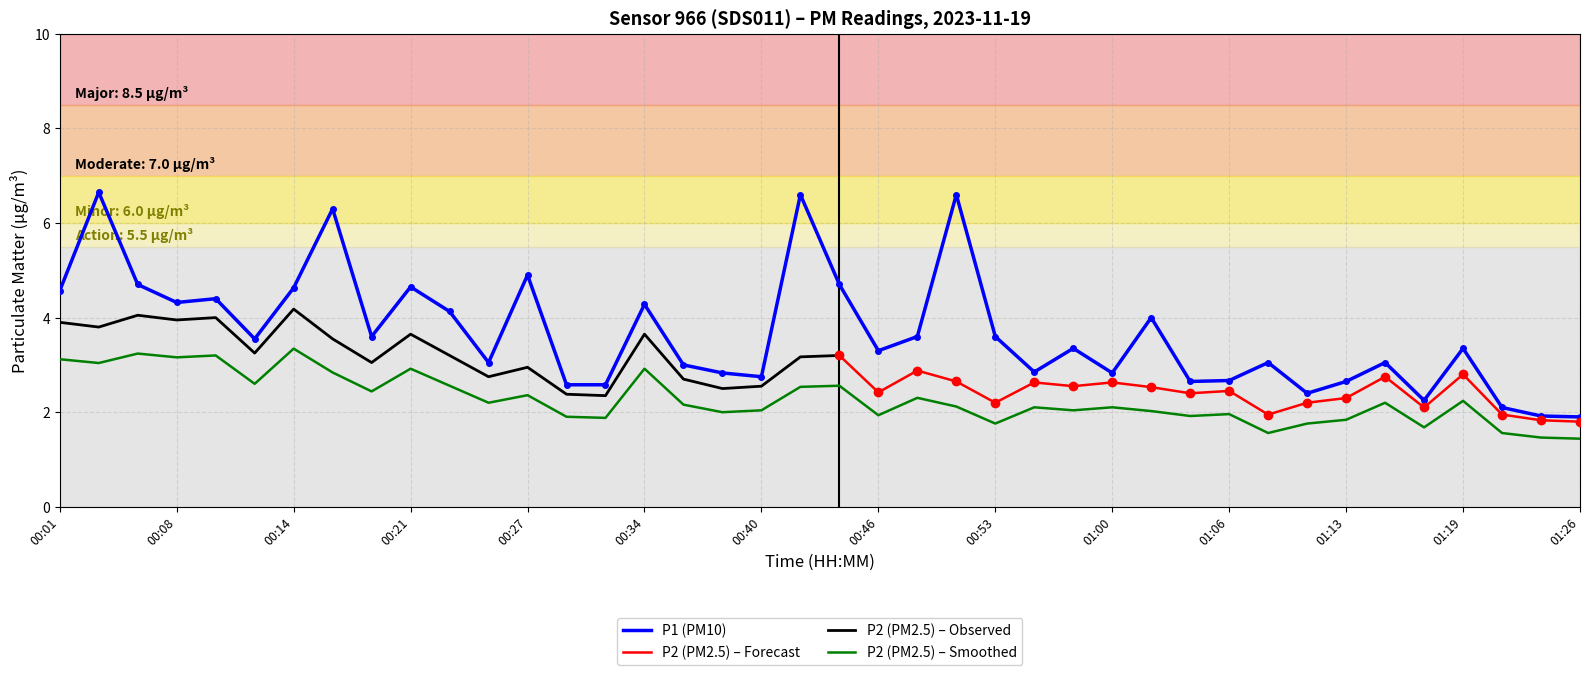

How many interior local valleys does the P2 series have?

13